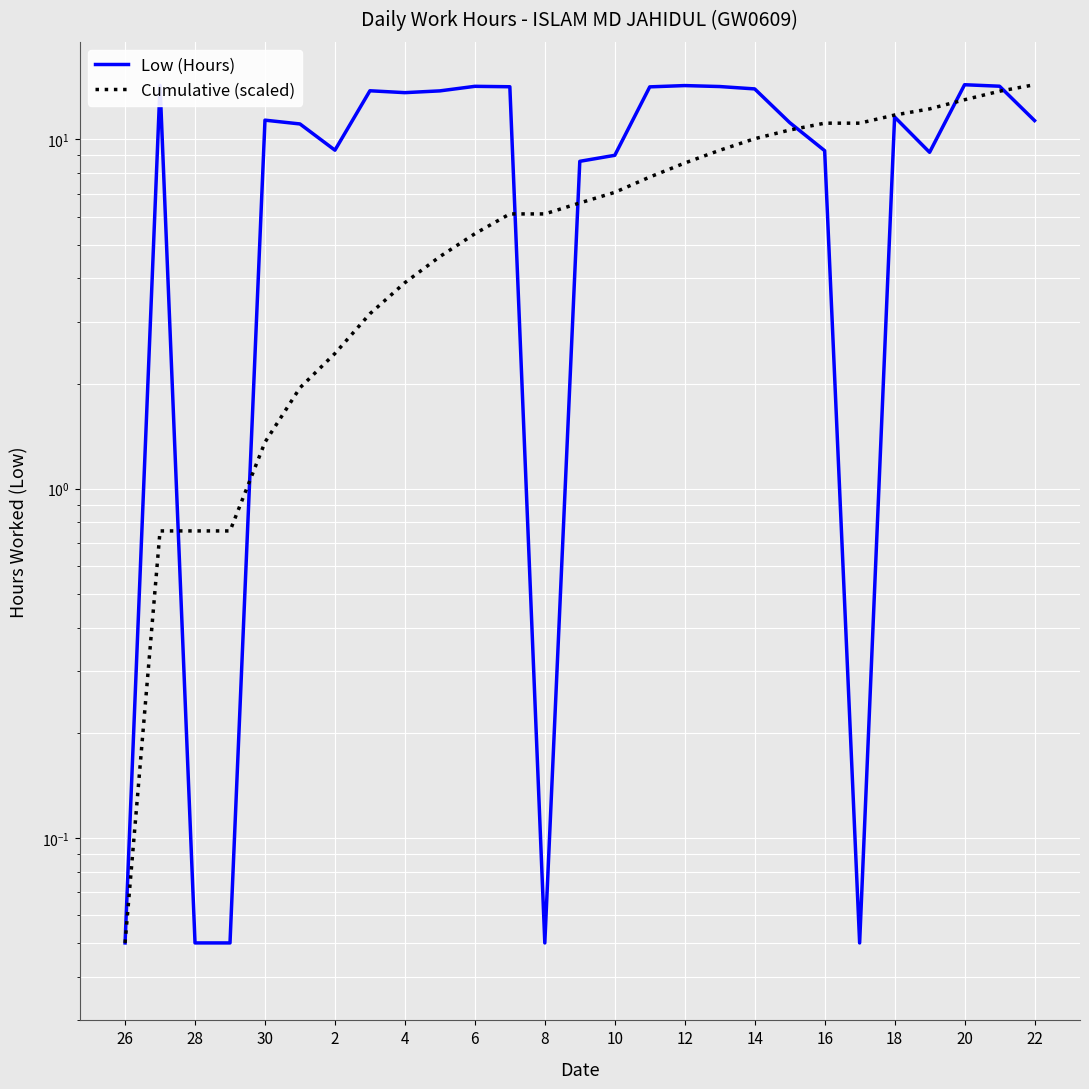

The value of Low (Hours) at 15 is 8.2. True or false?

False